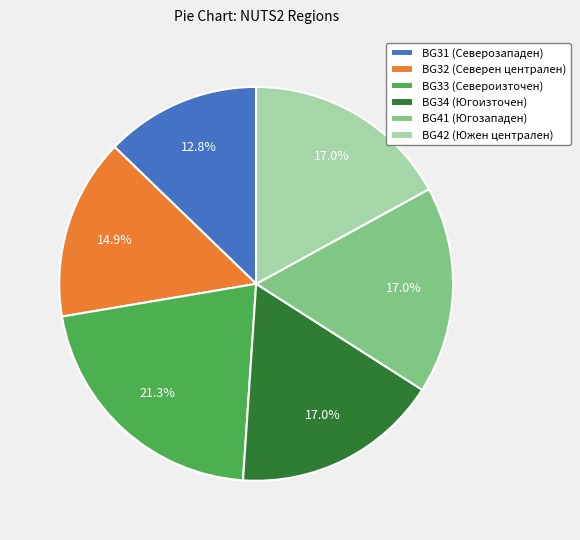

What is the ratio of the value at BG34 (Югоизточен) to the value at BG41 (Югозападен)?

1.0